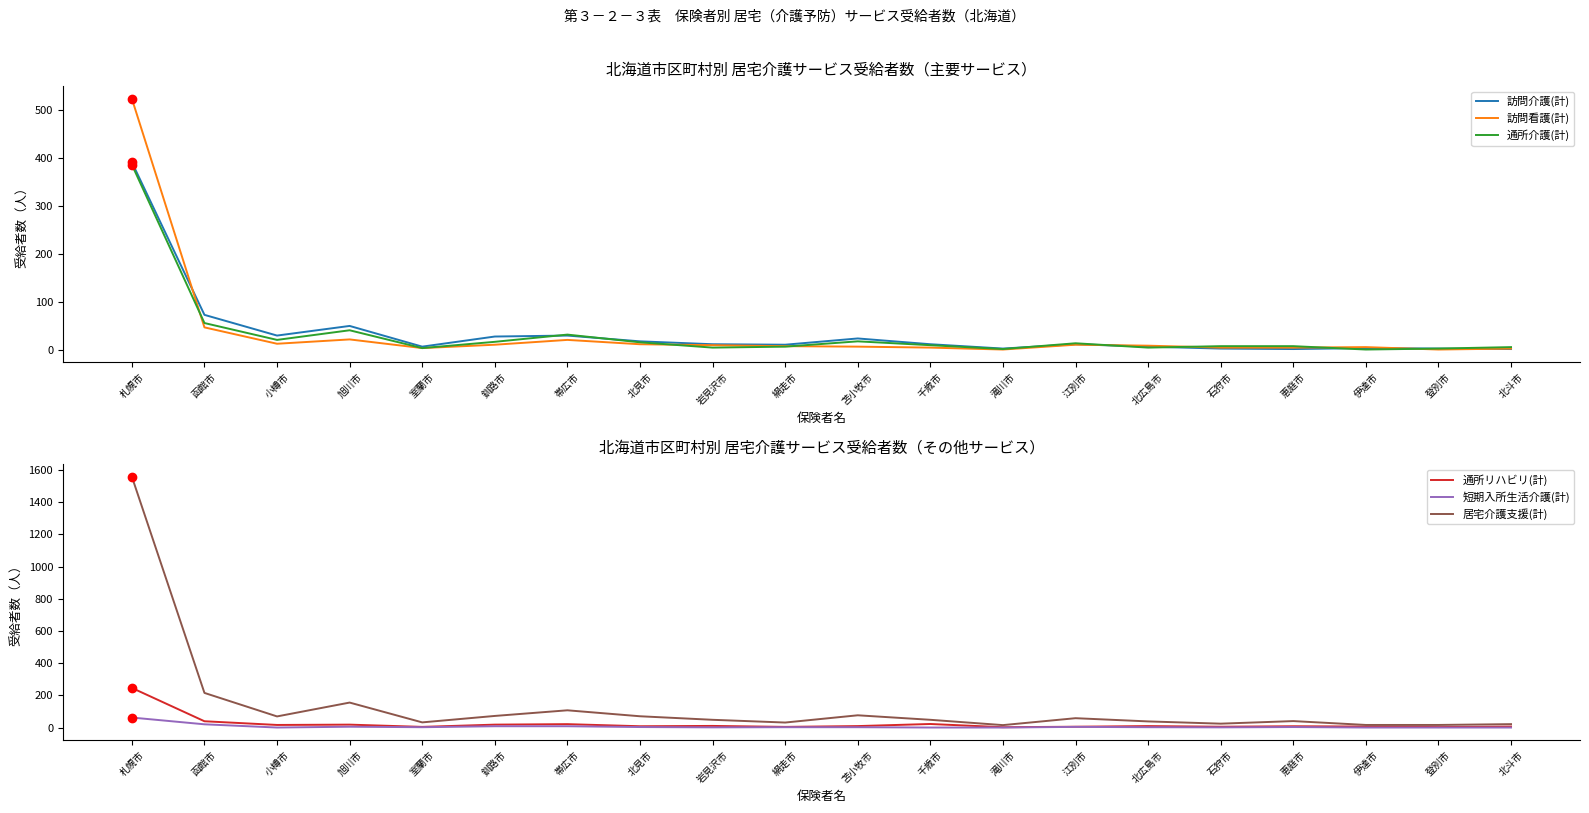

Is it true that 居宅介護支援(計) equals 111 at 小樽市?

False